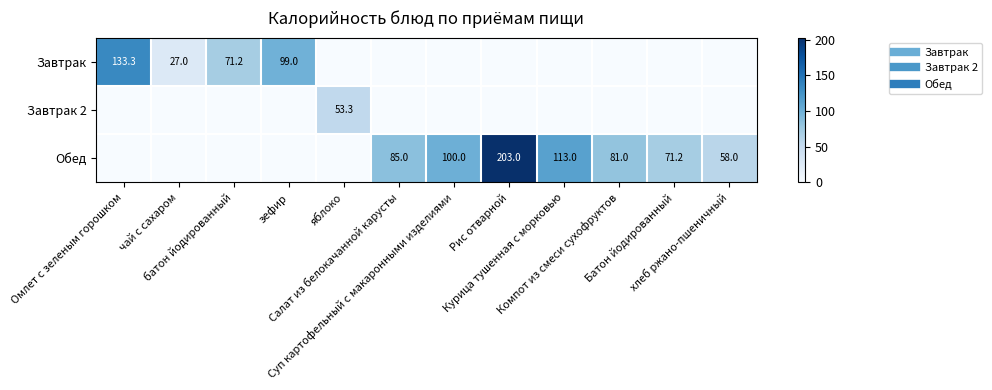

What is the total value across all series at хлеб ржано-пшеничный?

58.0